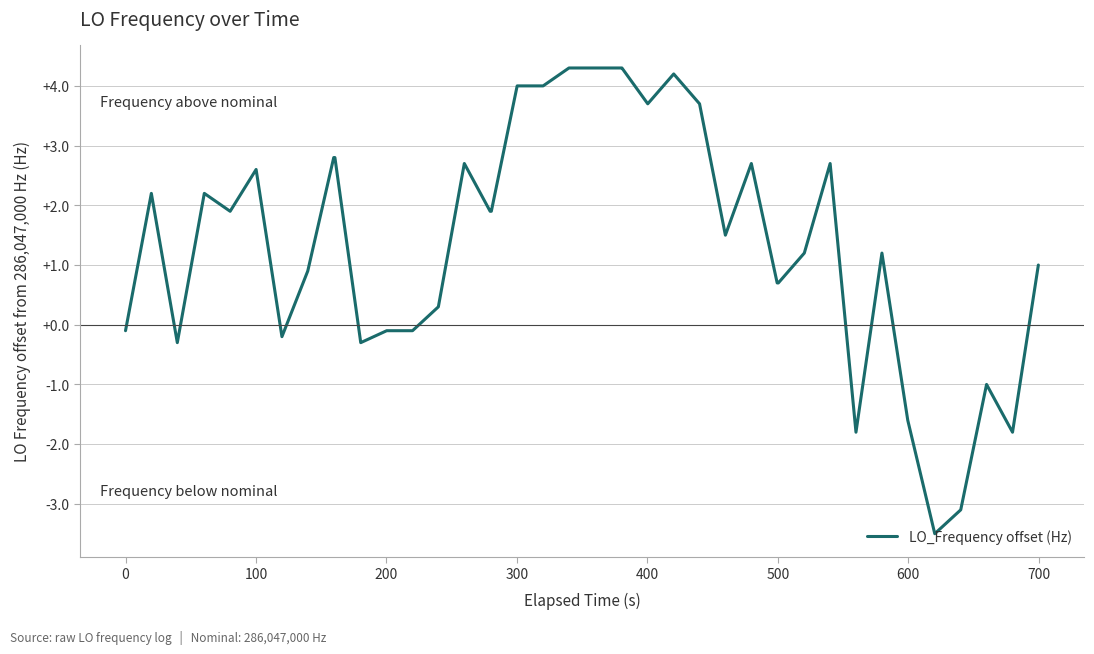

What is the minimum value shown in the chart?

-3.5